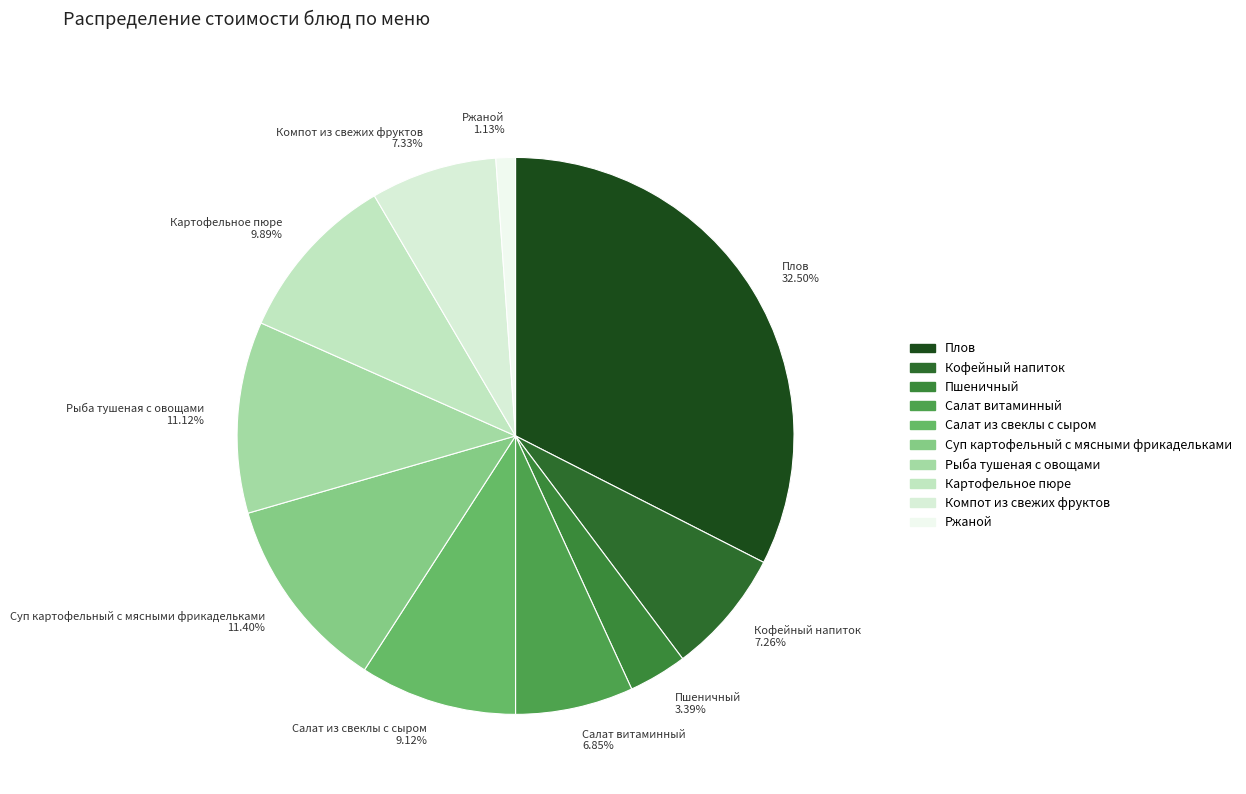

What percentage is the Кофейный напиток slice, to the nearest percent?

7%